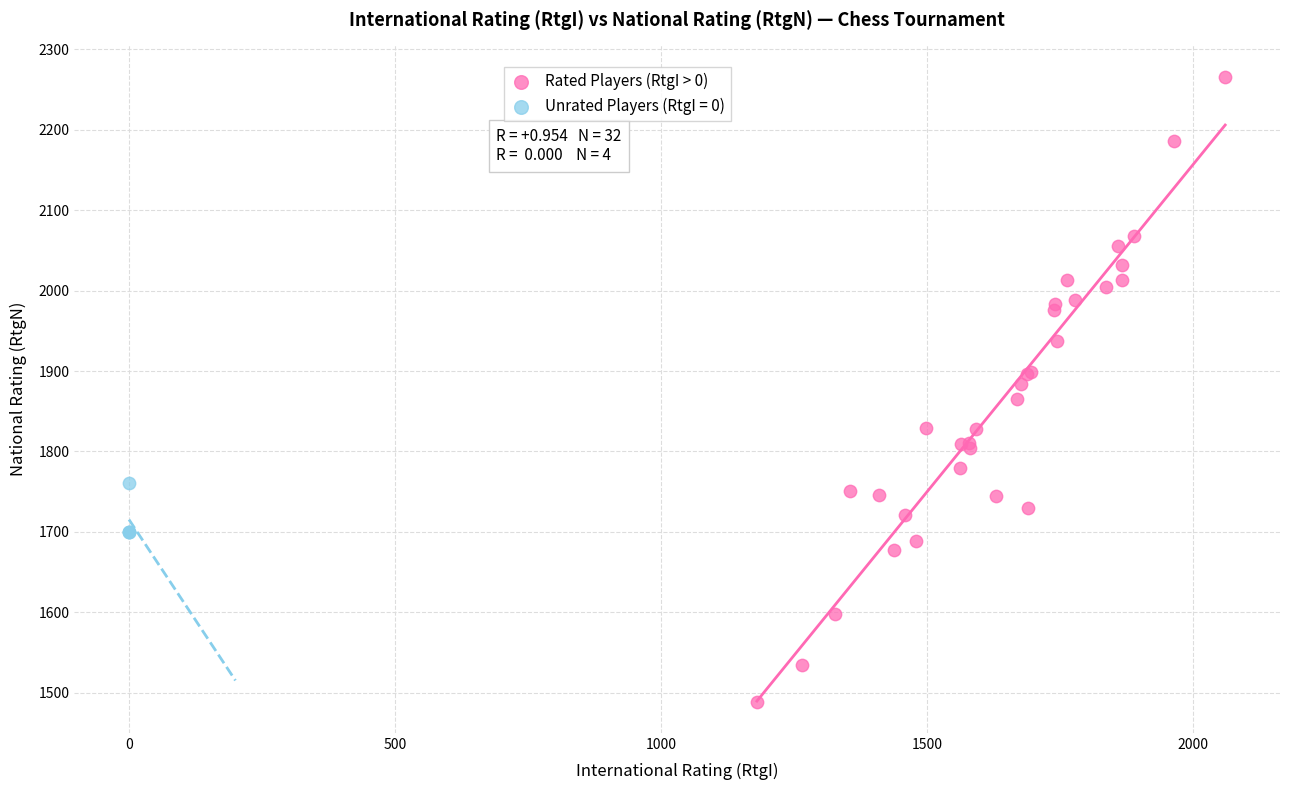

Which series reaches the maximum Y coordinate?

Rated Players (RtgI > 0)